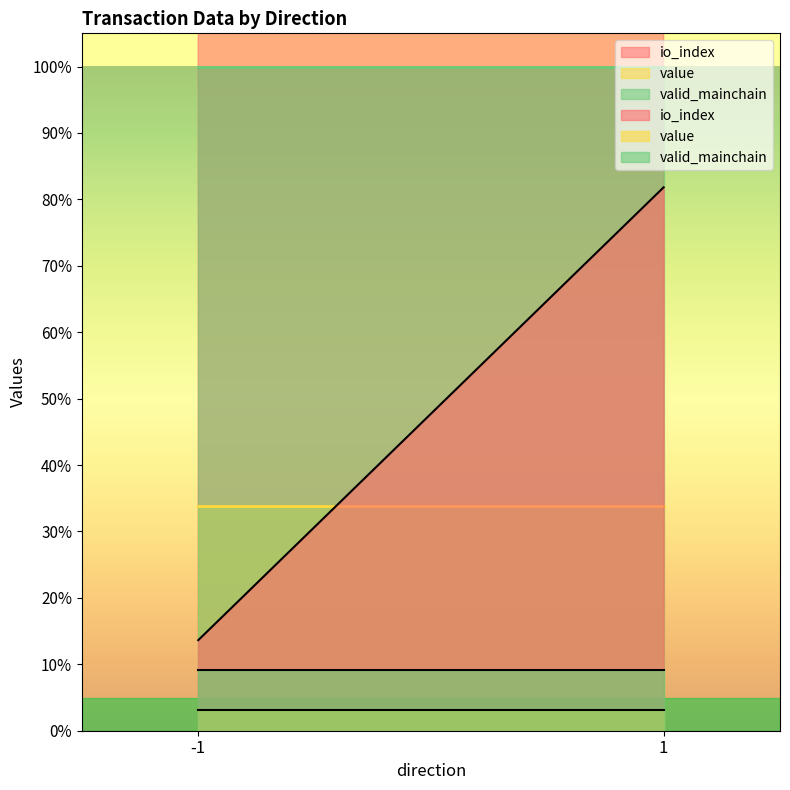

Is the value of io_index at 1 greater than the value of valid_mainchain at -1?

Yes